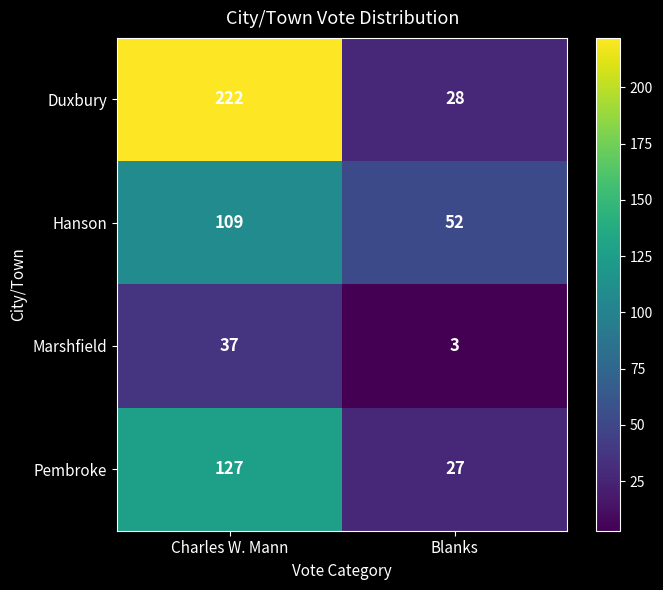

What is the difference between the highest and lowest values at Blanks?

49